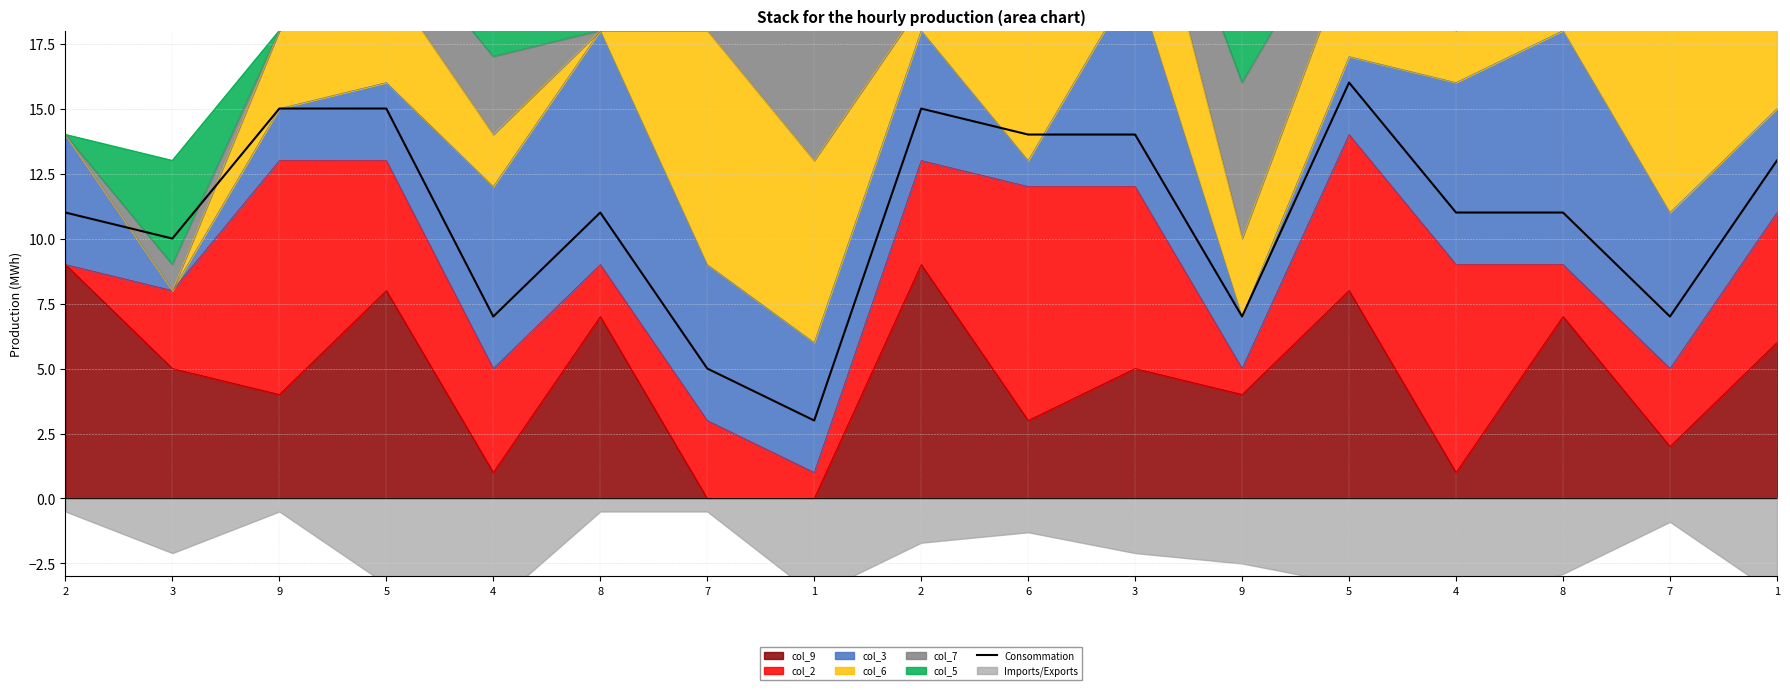

Rank the categories by value from lowest to highest.

1, 7, 4, 9, 7, 3, 2, 8, 4, 8, 1, 6, 3, 9, 5, 2, 5